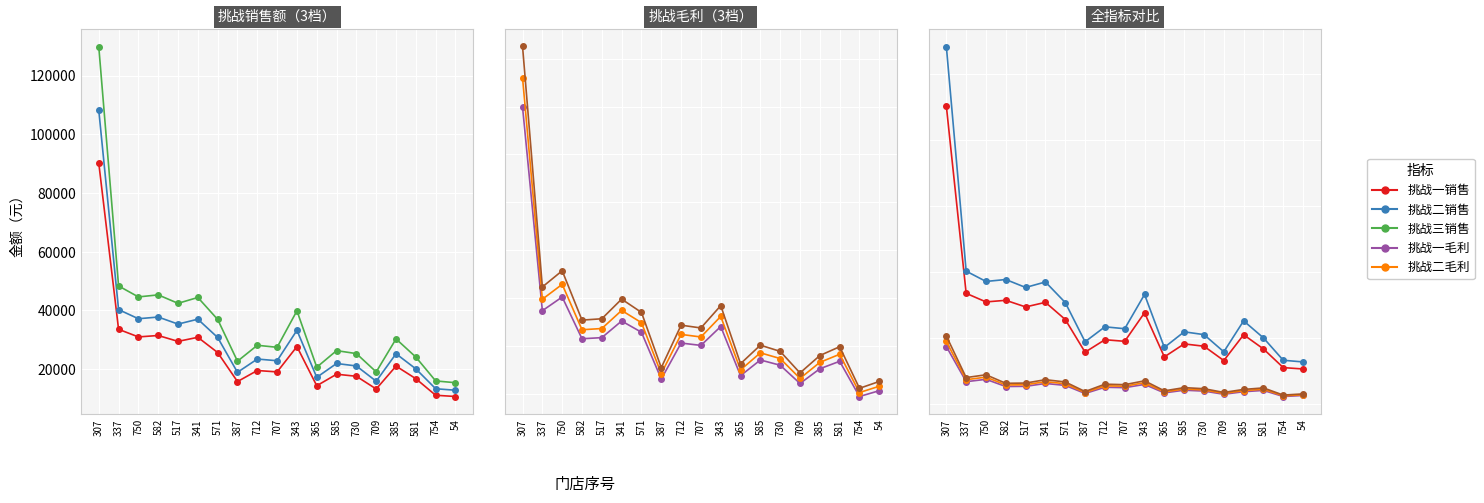

Where is 挑战一销售 nearest to the value 50440?

337